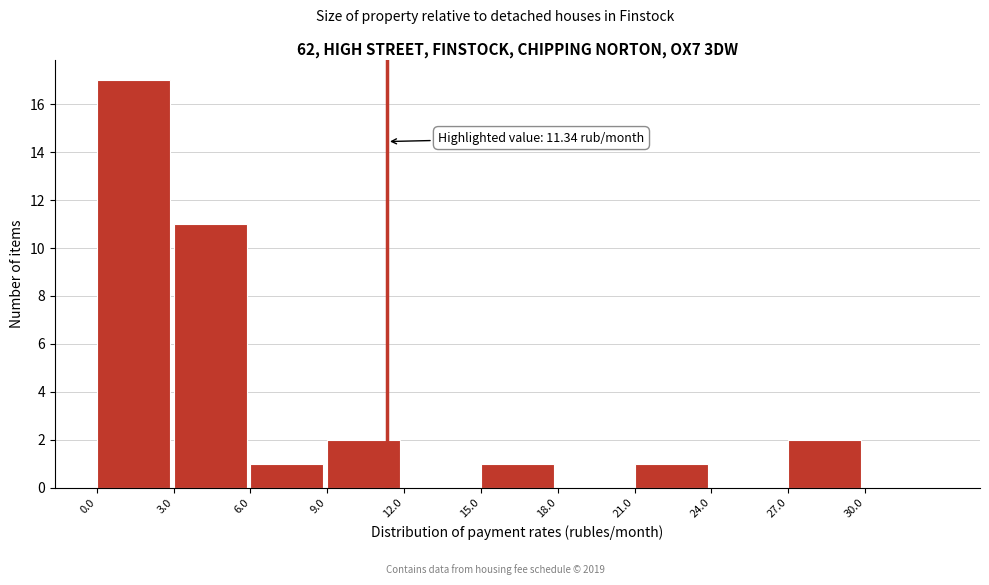

Which range on the x-axis has the tallest bar?

0 to 3